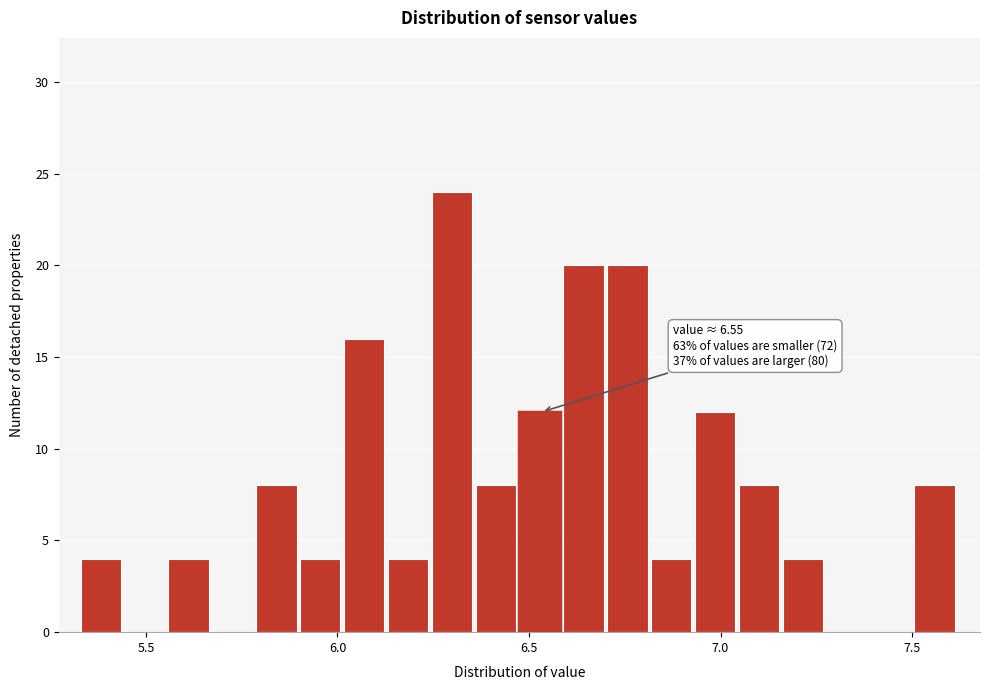

Around what value on the x-axis is the tallest bar? Give the approximate position of its centre, as read against the axis.

6.30